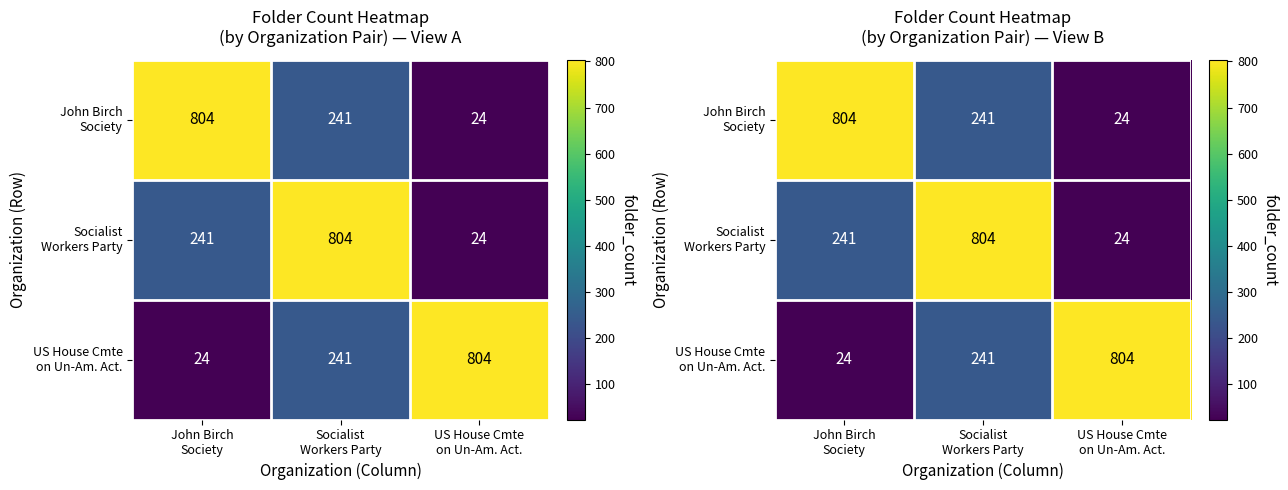

At which category is the sum across all series the highest?

Socialist
Workers Party